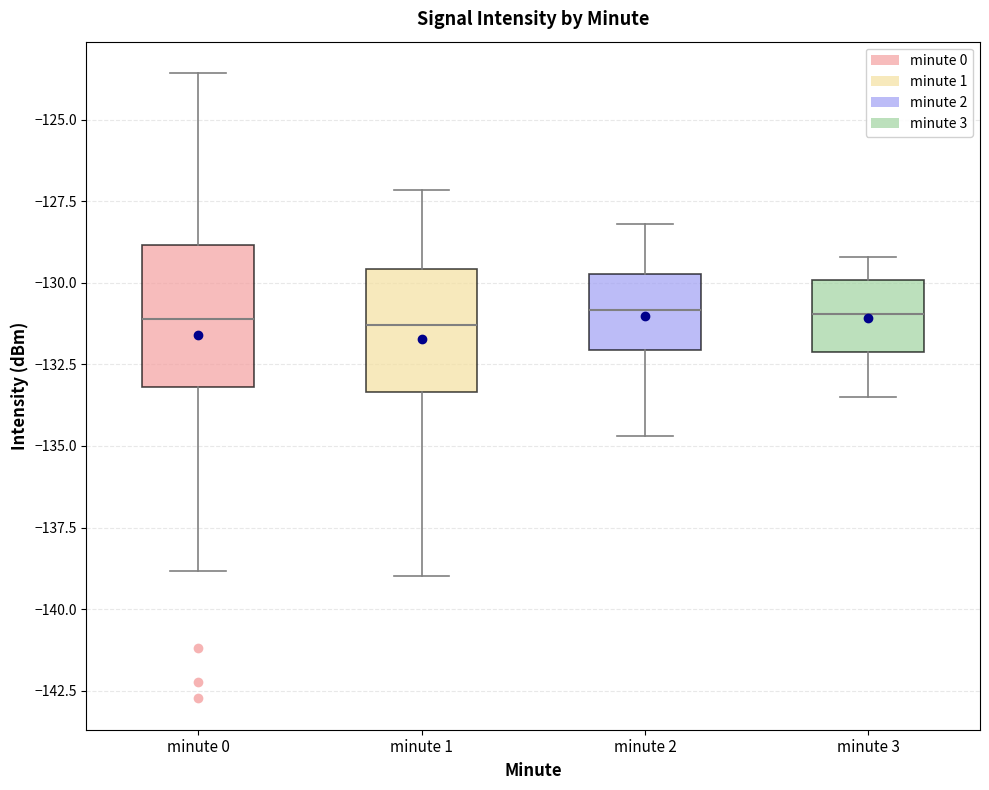

Reading left to right, transcribe this box plot: for each box, give where its median line is, the range the box spans, and where its two whiskers end, as read against the y-axis. The values are not printed on the chart, so give them approximately, as read against the axis.

minute 0: median -131.0, box -133.0 to -129.0, whiskers -139.0 to -123.5
minute 1: median -131.5, box -133.5 to -129.5, whiskers -139.0 to -127.0
minute 2: median -131.0, box -132.0 to -129.5, whiskers -134.5 to -128.0
minute 3: median -131.0, box -132.0 to -130.0, whiskers -133.5 to -129.0